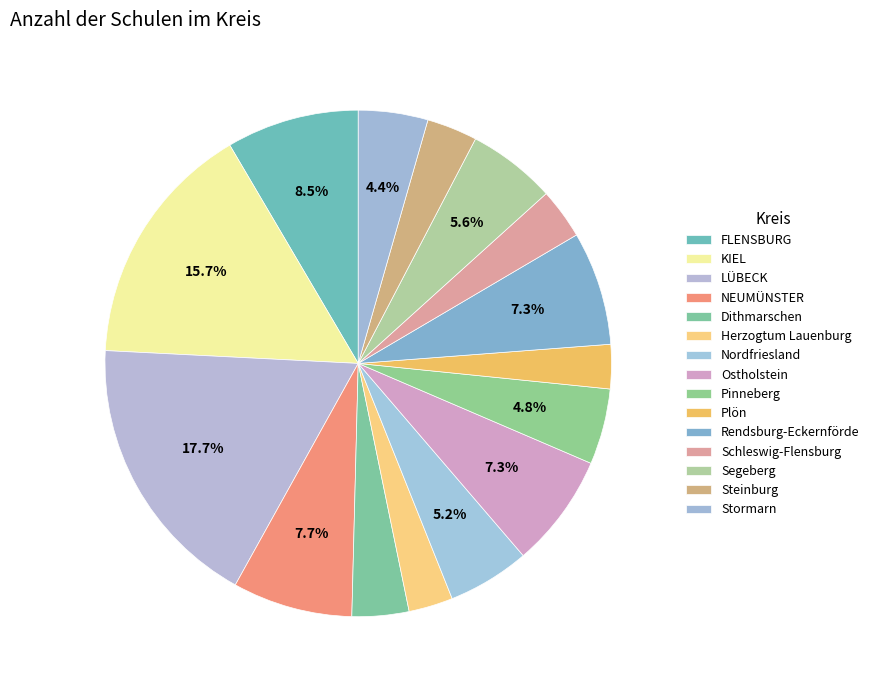

To the nearest percent, what is the difference between the largest and smallest slice percentages?

15%